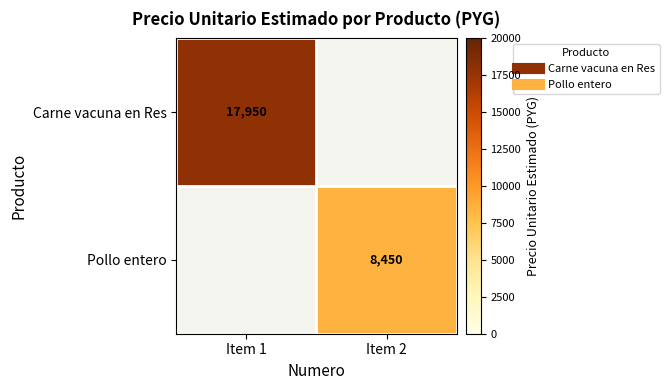

Between Item 2 and Item 1, which is larger?

Item 1